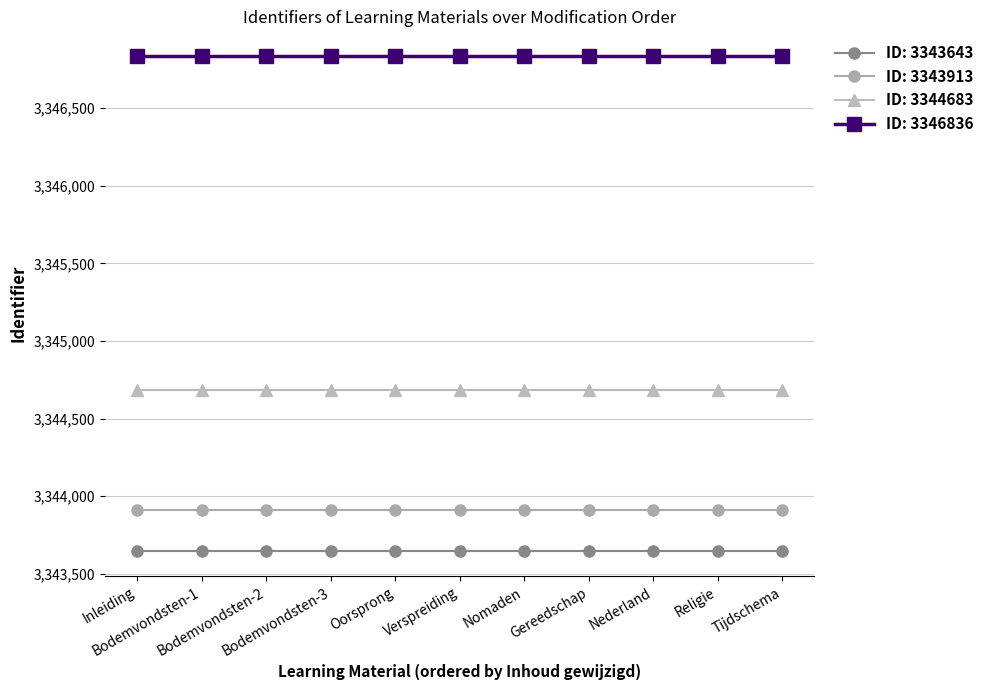

List the series in order of their peak value, lowest first.

ID: 3343643, ID: 3343913, ID: 3344683, ID: 3346836